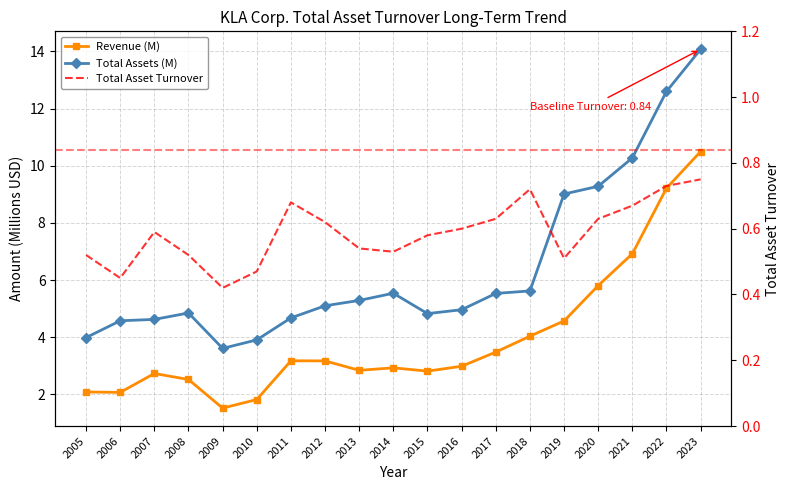

How many lines are shown in the chart?

3